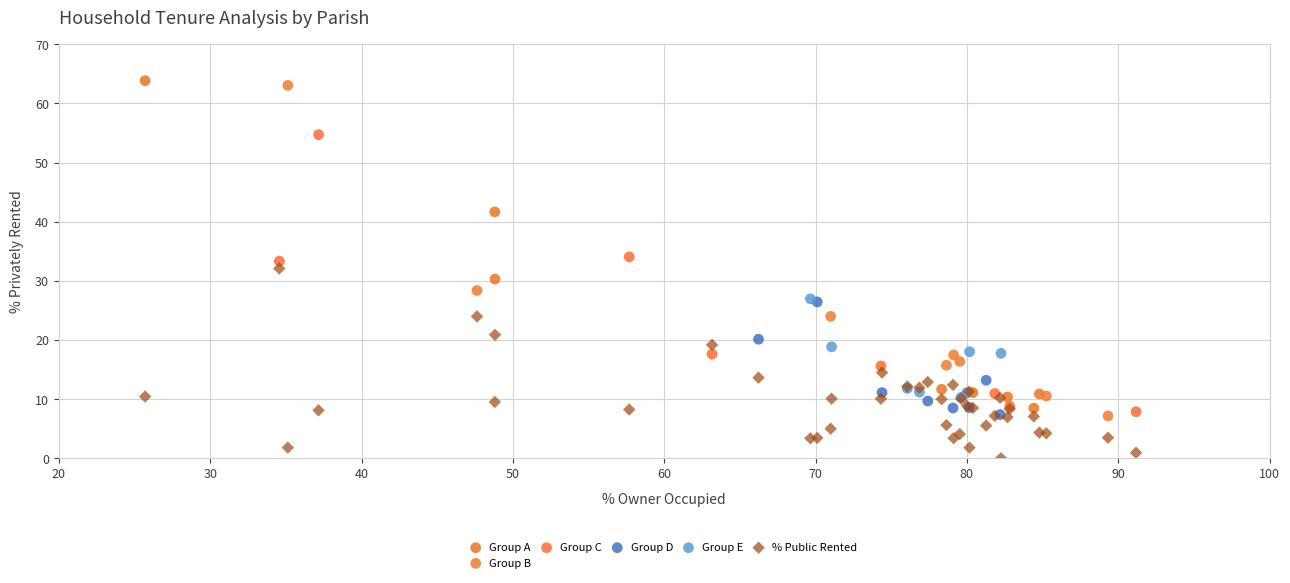

Which series reaches the minimum Y coordinate?

% Public Rented